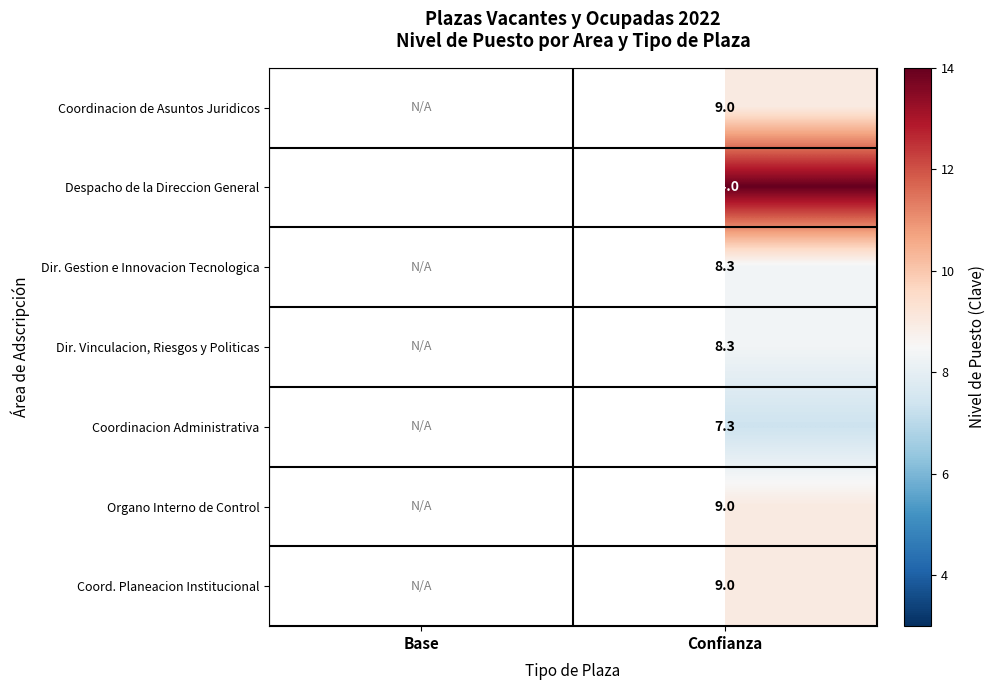

Rank the categories by Despacho de la Direccion General value from lowest to highest.

Base, Confianza